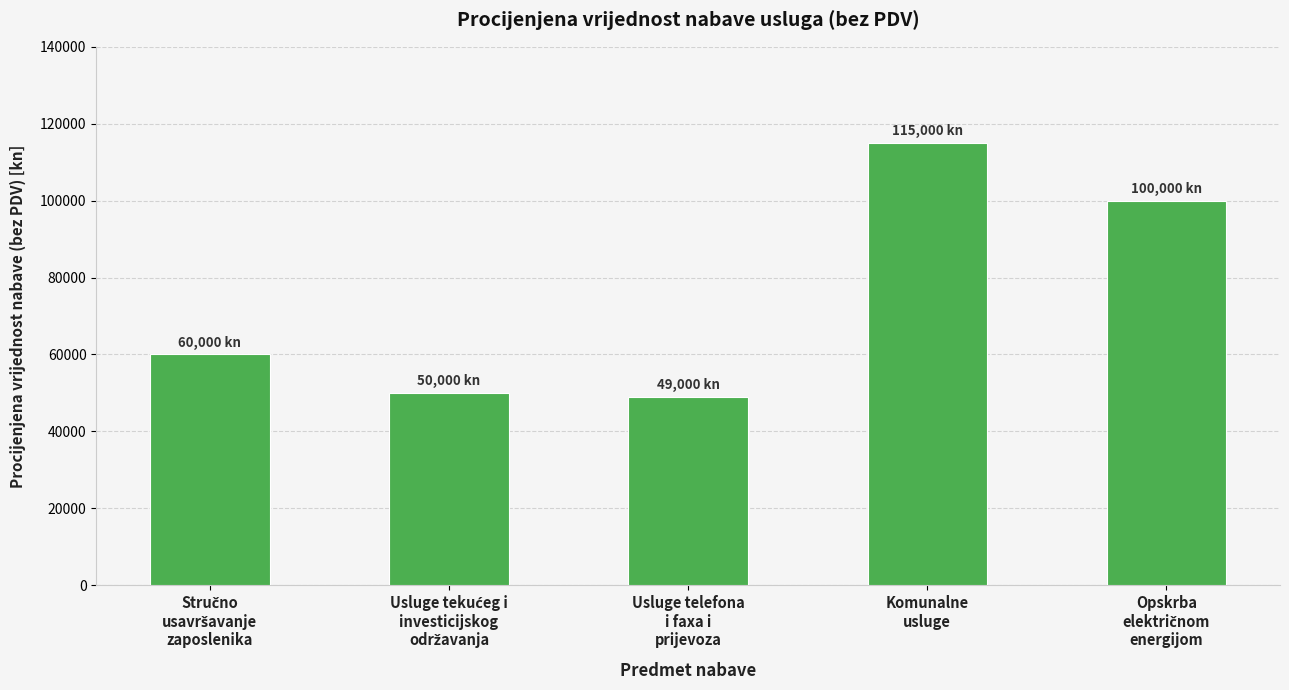

Are the bars grouped side by side (vs. stacked)?

No